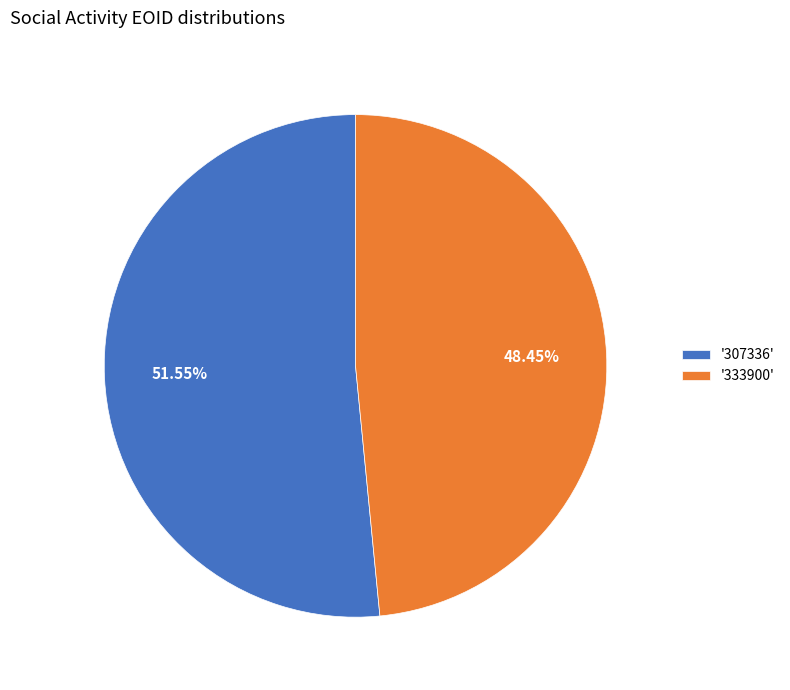

Combined, do '307336' and '333900' account for over 50%?

Yes